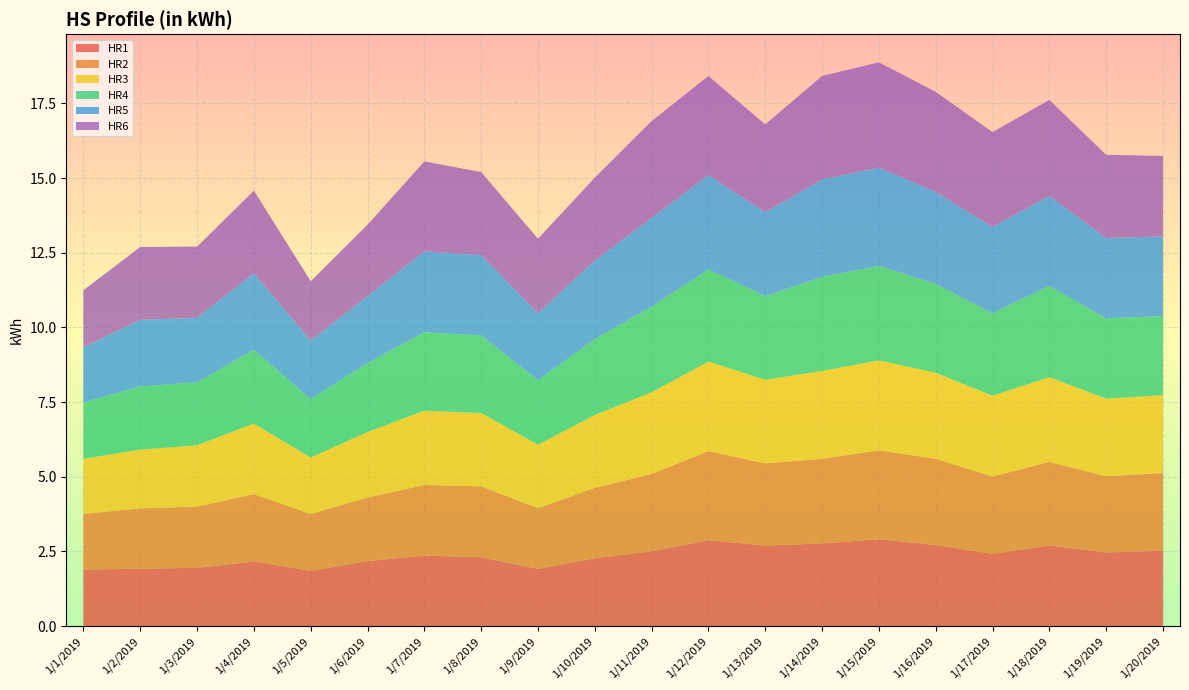

Reading left to right, extract all data points from this chart.

HR1: 1/1/2019=1.9	1/2/2019=1.9	1/3/2019=2.0	1/4/2019=2.2	1/5/2019=1.9	1/6/2019=2.2	1/7/2019=2.4	1/8/2019=2.3	1/9/2019=1.9	1/10/2019=2.3	1/11/2019=2.5	1/12/2019=2.9	1/13/2019=2.7	1/14/2019=2.8	1/15/2019=2.9	1/16/2019=2.7	1/17/2019=2.4	1/18/2019=2.7	1/19/2019=2.5	1/20/2019=2.5
HR2: 1/1/2019=1.9	1/2/2019=2.0	1/3/2019=2.1	1/4/2019=2.3	1/5/2019=1.9	1/6/2019=2.1	1/7/2019=2.4	1/8/2019=2.4	1/9/2019=2.0	1/10/2019=2.4	1/11/2019=2.6	1/12/2019=3.0	1/13/2019=2.8	1/14/2019=2.8	1/15/2019=3.0	1/16/2019=2.9	1/17/2019=2.6	1/18/2019=2.8	1/19/2019=2.6	1/20/2019=2.6
HR3: 1/1/2019=1.8	1/2/2019=2.0	1/3/2019=2.1	1/4/2019=2.4	1/5/2019=1.9	1/6/2019=2.2	1/7/2019=2.5	1/8/2019=2.5	1/9/2019=2.1	1/10/2019=2.4	1/11/2019=2.7	1/12/2019=3.0	1/13/2019=2.8	1/14/2019=2.9	1/15/2019=3.0	1/16/2019=2.9	1/17/2019=2.7	1/18/2019=2.8	1/19/2019=2.6	1/20/2019=2.6
HR4: 1/1/2019=1.9	1/2/2019=2.1	1/3/2019=2.1	1/4/2019=2.5	1/5/2019=2.0	1/6/2019=2.3	1/7/2019=2.6	1/8/2019=2.6	1/9/2019=2.2	1/10/2019=2.5	1/11/2019=2.9	1/12/2019=3.1	1/13/2019=2.8	1/14/2019=3.1	1/15/2019=3.2	1/16/2019=3.0	1/17/2019=2.8	1/18/2019=3.1	1/19/2019=2.7	1/20/2019=2.6
HR5: 1/1/2019=1.9	1/2/2019=2.2	1/3/2019=2.2	1/4/2019=2.6	1/5/2019=2.0	1/6/2019=2.2	1/7/2019=2.7	1/8/2019=2.7	1/9/2019=2.2	1/10/2019=2.6	1/11/2019=3.0	1/12/2019=3.2	1/13/2019=2.8	1/14/2019=3.3	1/15/2019=3.3	1/16/2019=3.1	1/17/2019=2.9	1/18/2019=3.0	1/19/2019=2.7	1/20/2019=2.7
HR6: 1/1/2019=1.9	1/2/2019=2.4	1/3/2019=2.4	1/4/2019=2.8	1/5/2019=2.0	1/6/2019=2.4	1/7/2019=3.0	1/8/2019=2.8	1/9/2019=2.5	1/10/2019=2.8	1/11/2019=3.2	1/12/2019=3.3	1/13/2019=2.9	1/14/2019=3.5	1/15/2019=3.5	1/16/2019=3.3	1/17/2019=3.2	1/18/2019=3.2	1/19/2019=2.8	1/20/2019=2.7